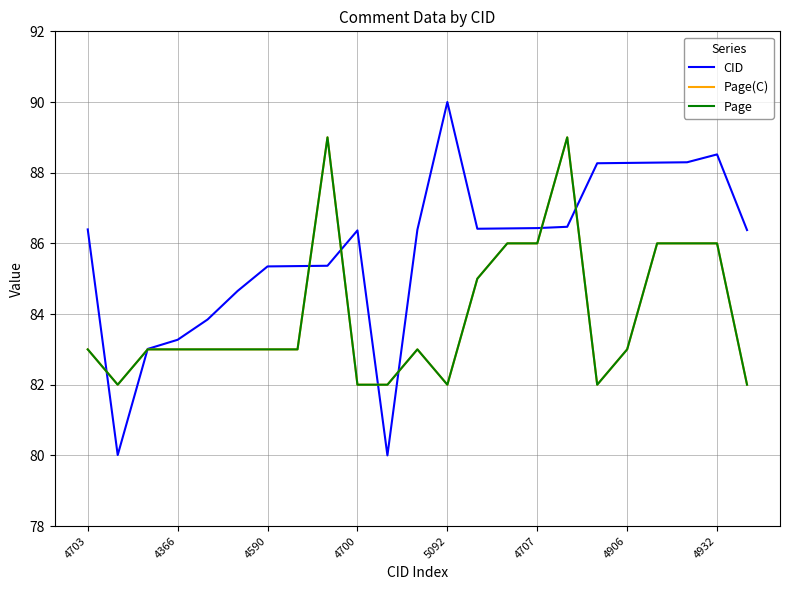

Does the chart display data point markers on the line(s)?

No